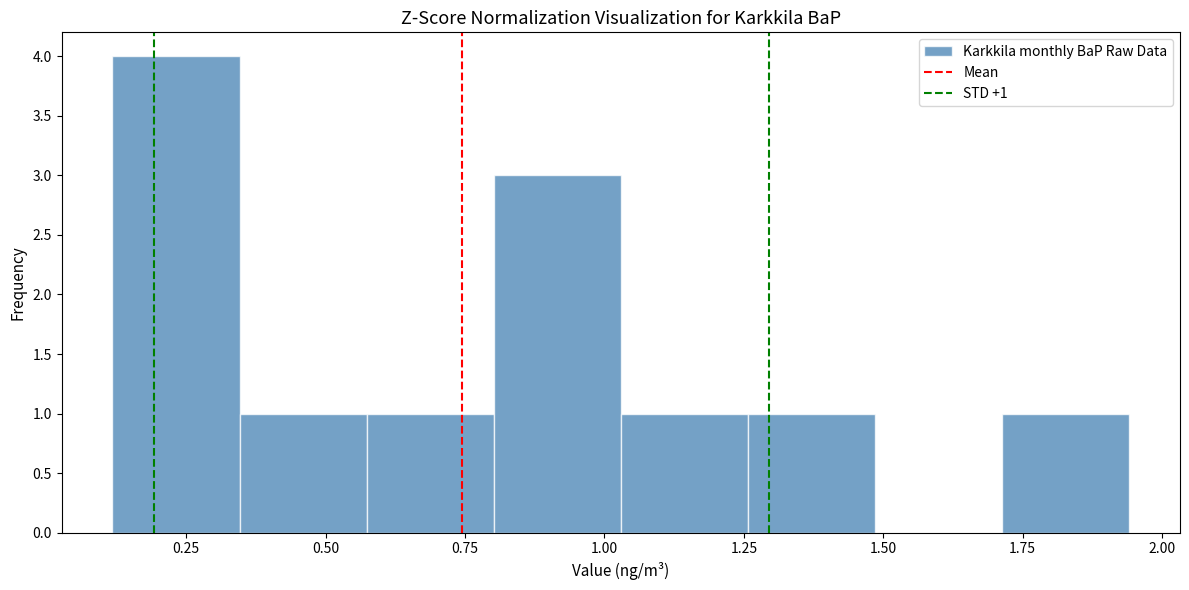

Which range on the x-axis has the tallest bar?

0.10 to 0.35